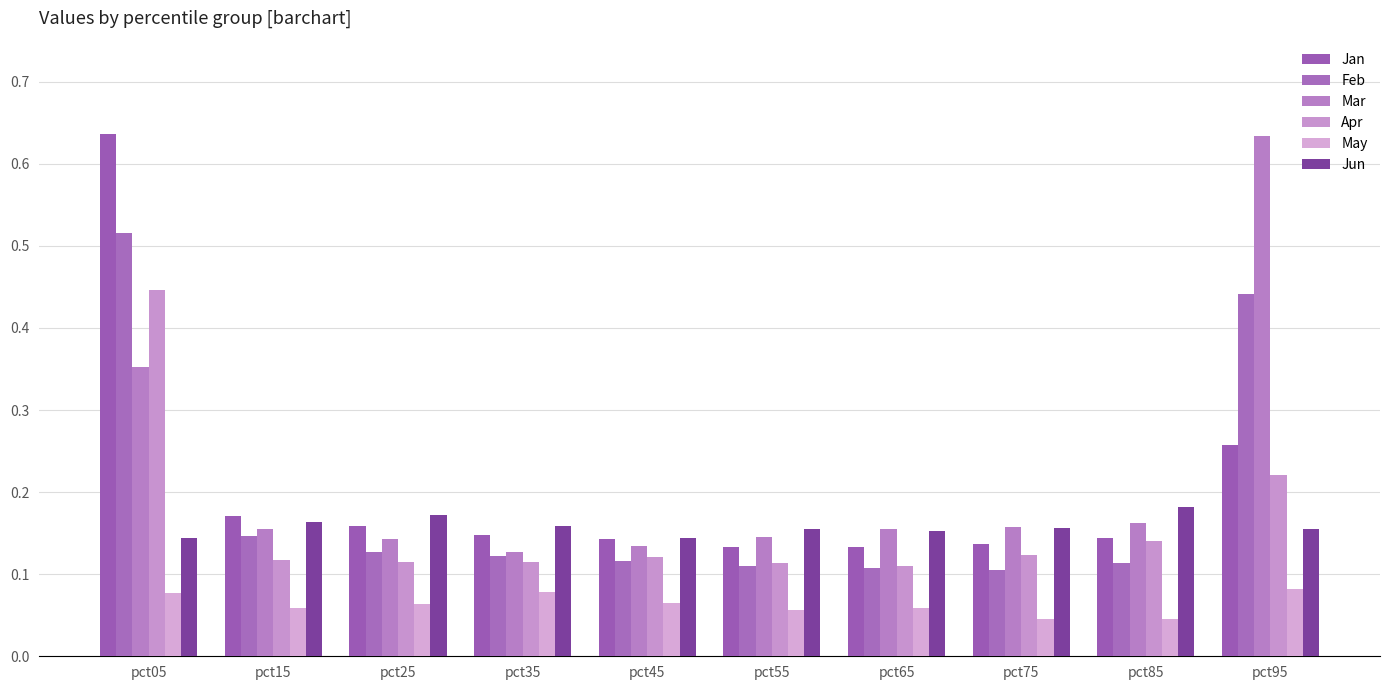

True or false: Apr has a value of 0.1 at pct85.

False